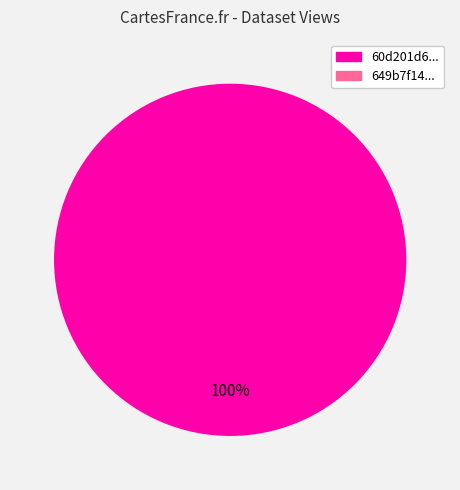

To the nearest percent, what is the average slice percentage?

50%